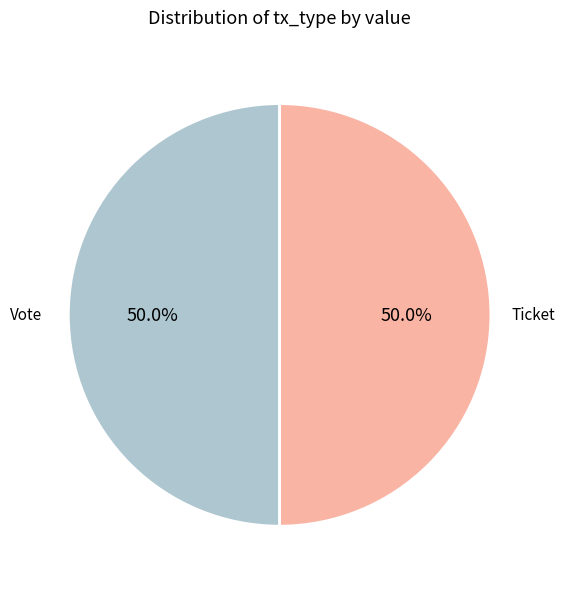

Which slice is the largest?

Vote